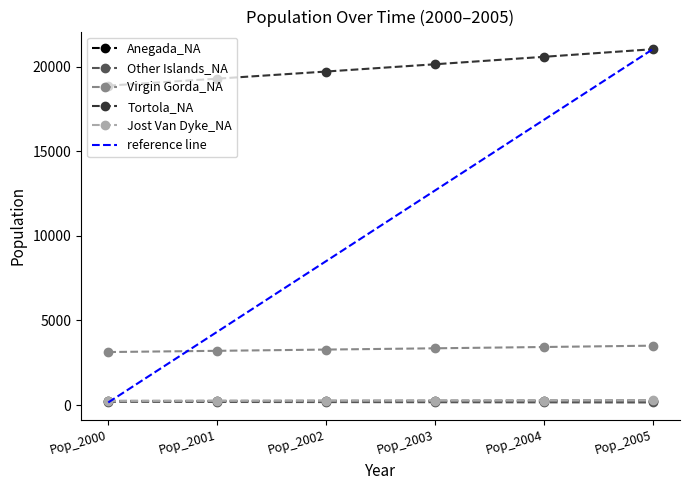

True or false: Virgin Gorda_NA and Other Islands_NA cross at least once.

False